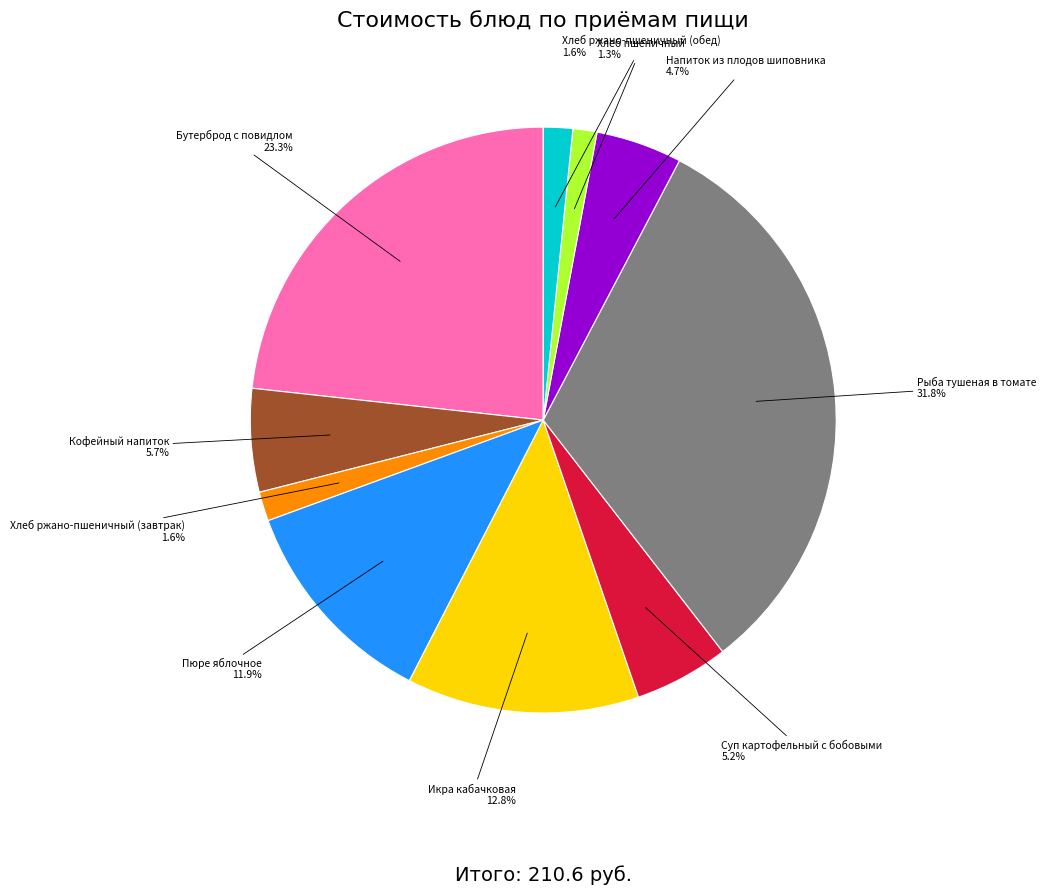

How many segments does this pie chart have?

10